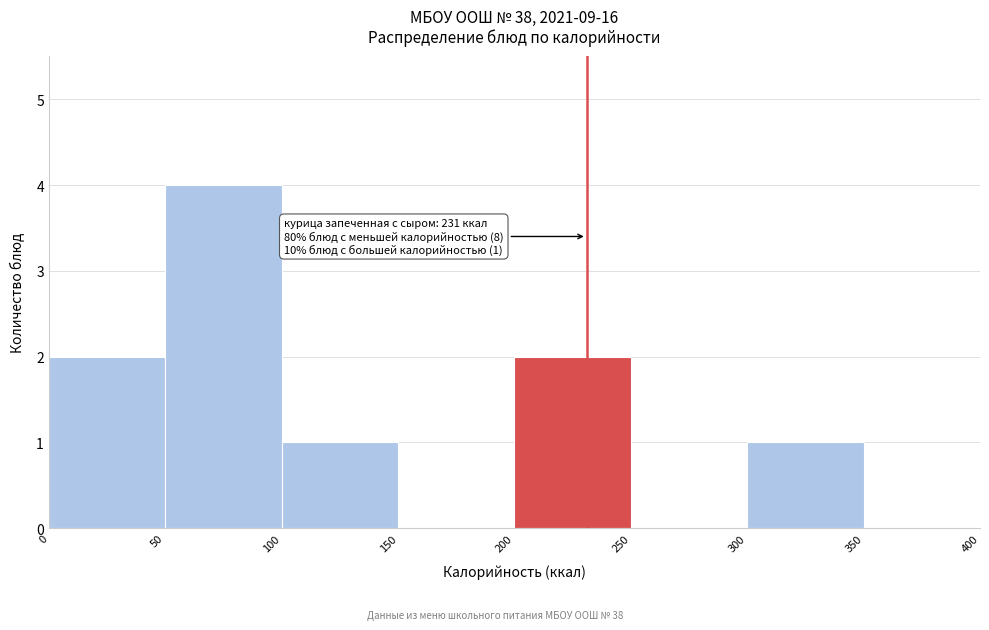

Over which range of the x-axis is the bar tallest?

50 to 100